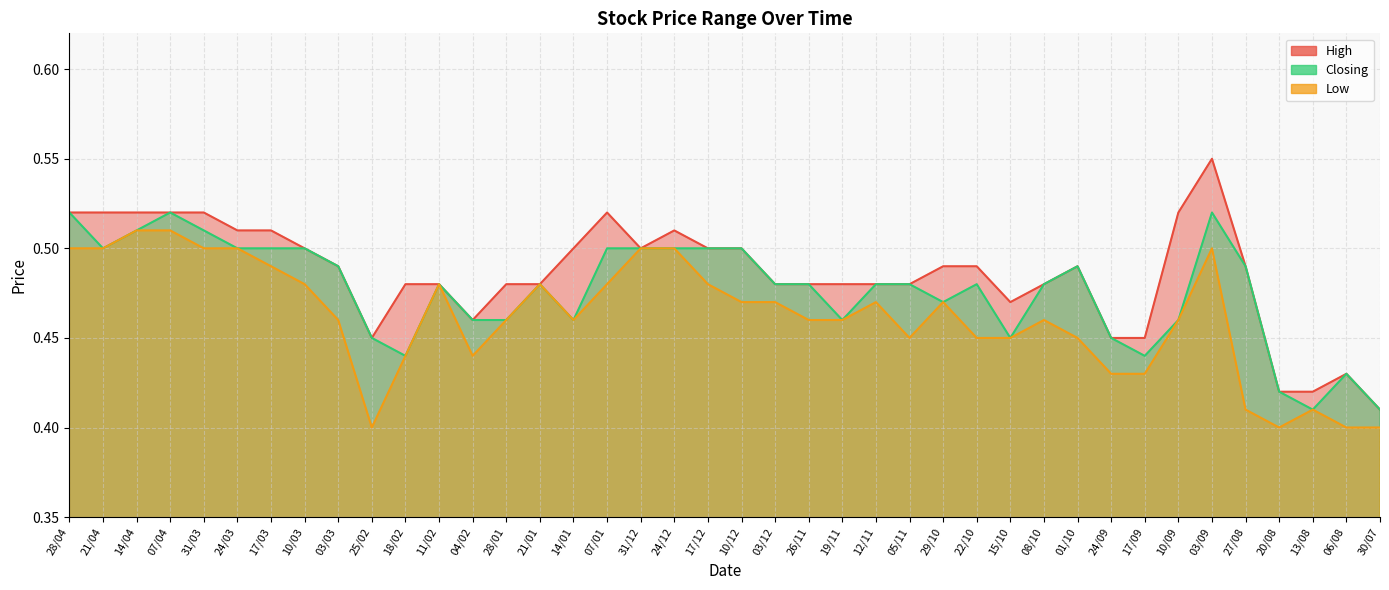

Where is the first local maximum for High?

07/01